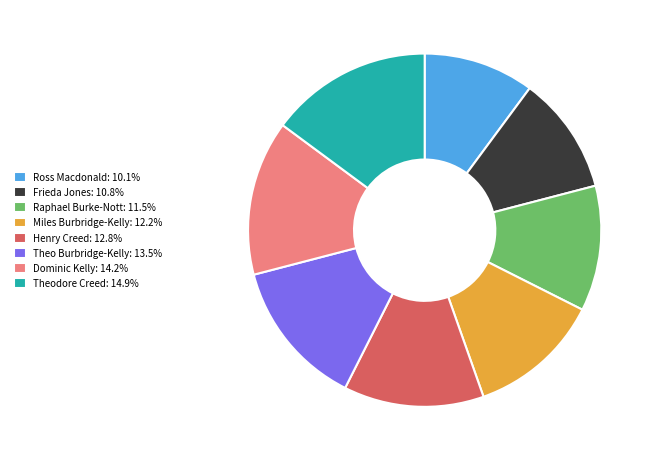

How many segments does this pie chart have?

8